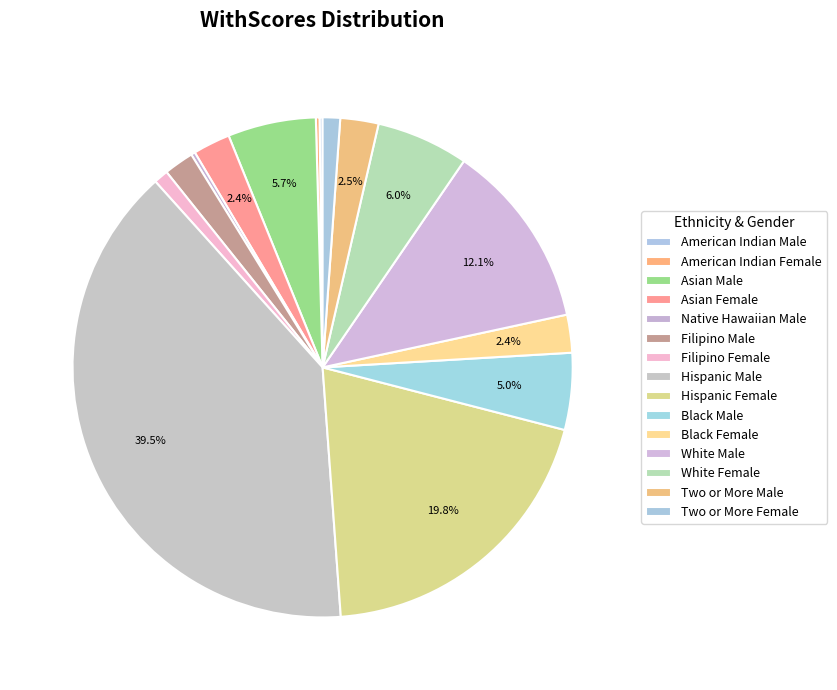

Is it true that Two or More Female is 1% of the pie?

True